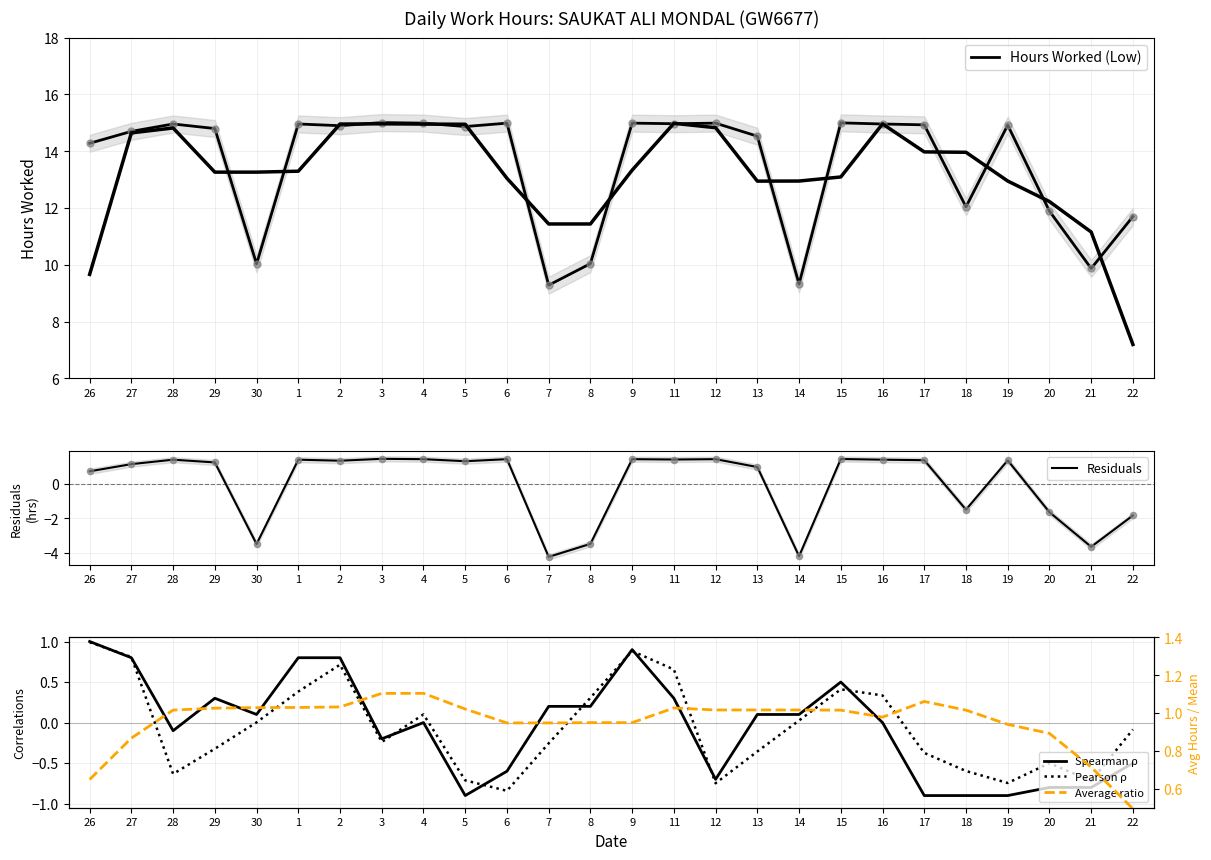

At how many categories does at least one series exceed -1?

26